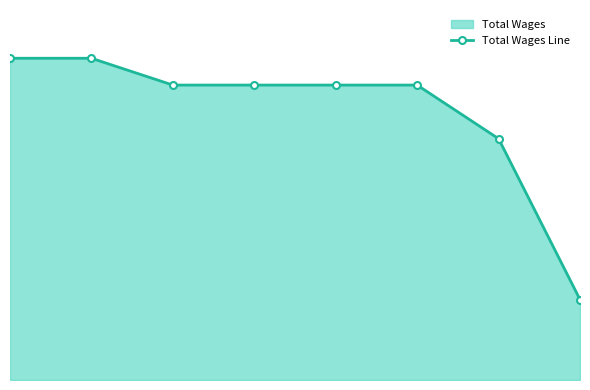

Rank the categories by value from lowest to highest.

7, 6, 2, 3, 4, 5, 0, 1